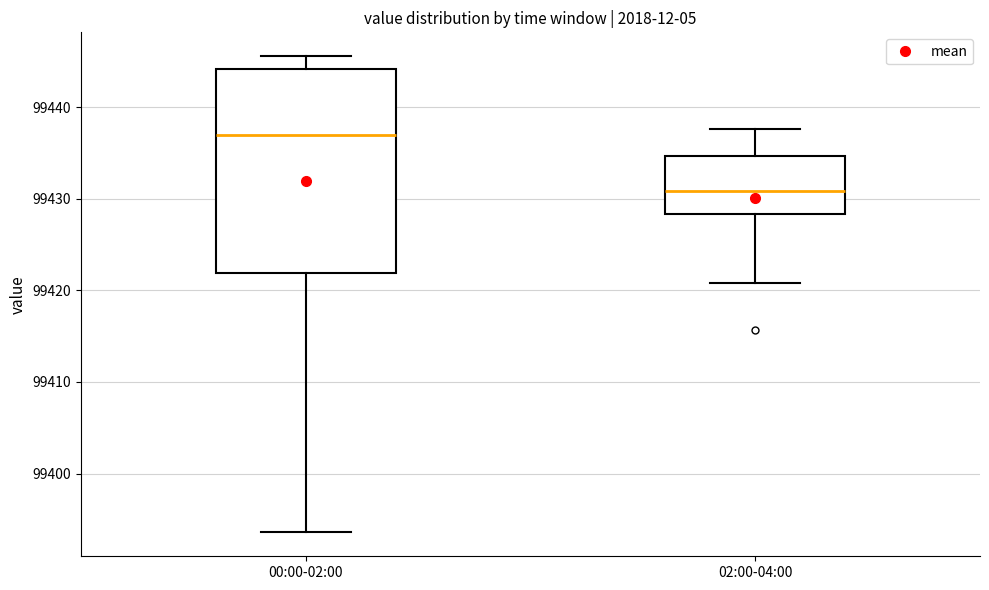

Reading left to right, read every box against the y-axis: the position of its median line, the range the box covers, and the ends of its whiskers. The values are not printed on the chart, so give them approximately, as read against the axis.

00:00-02:00: median 99437, box 99422 to 99444, whiskers 99394 to 99446
02:00-04:00: median 99431, box 99428 to 99435, whiskers 99421 to 99438